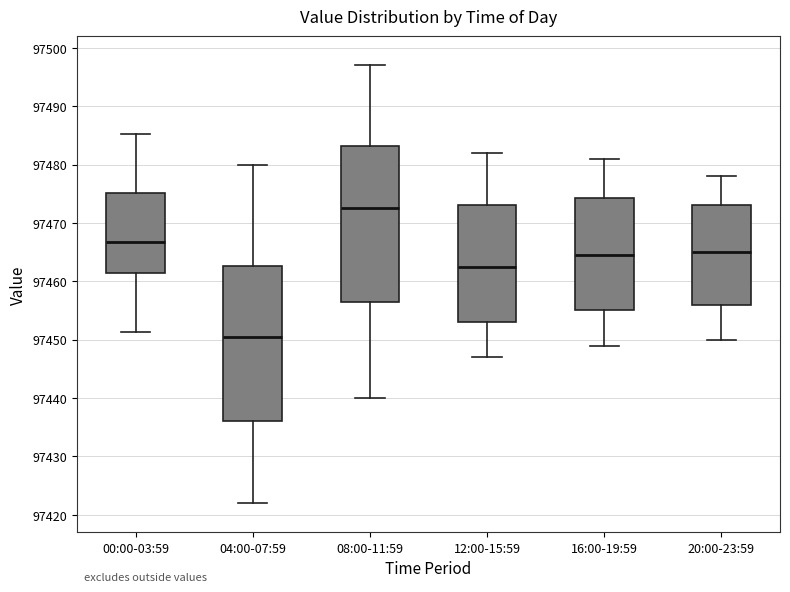

Reading left to right, read every box against the y-axis: the position of its median line, the range the box covers, and the ends of its whiskers. The values are not printed on the chart, so give them approximately, as read against the axis.

00:00-03:59: median 97467, box 97461 to 97475, whiskers 97451 to 97485
04:00-07:59: median 97451, box 97436 to 97463, whiskers 97422 to 97480
08:00-11:59: median 97473, box 97457 to 97483, whiskers 97440 to 97497
12:00-15:59: median 97463, box 97453 to 97473, whiskers 97447 to 97482
16:00-19:59: median 97465, box 97455 to 97474, whiskers 97449 to 97481
20:00-23:59: median 97465, box 97456 to 97473, whiskers 97450 to 97478